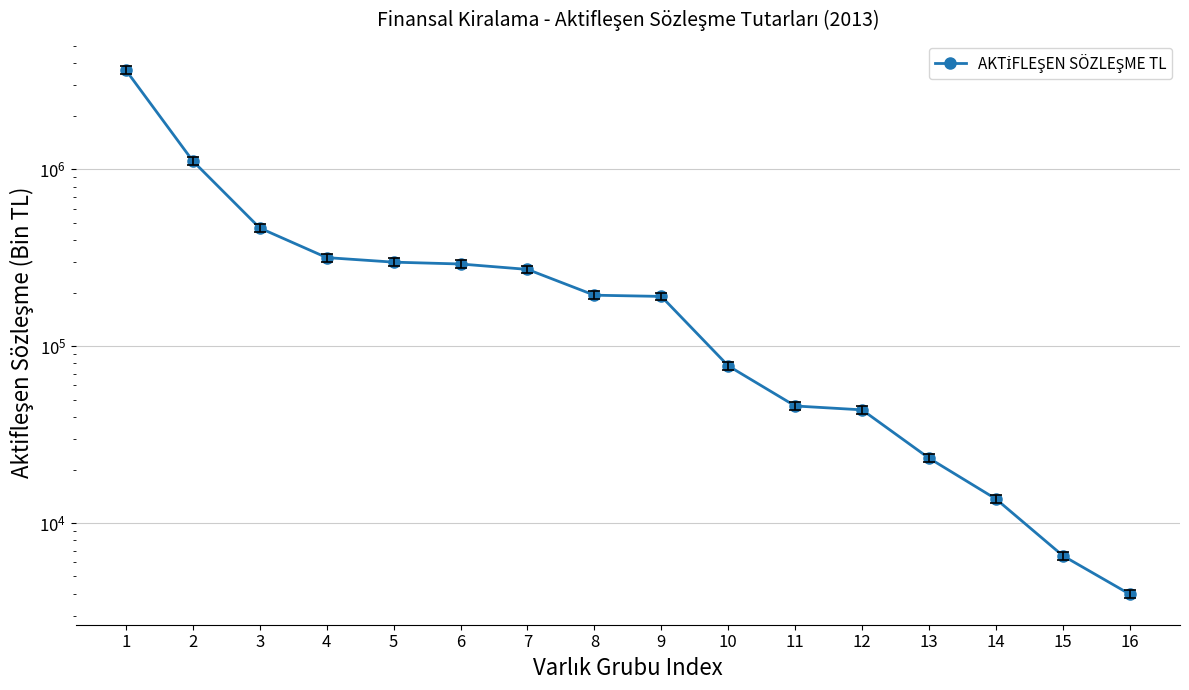

How many data points does each series have?

16